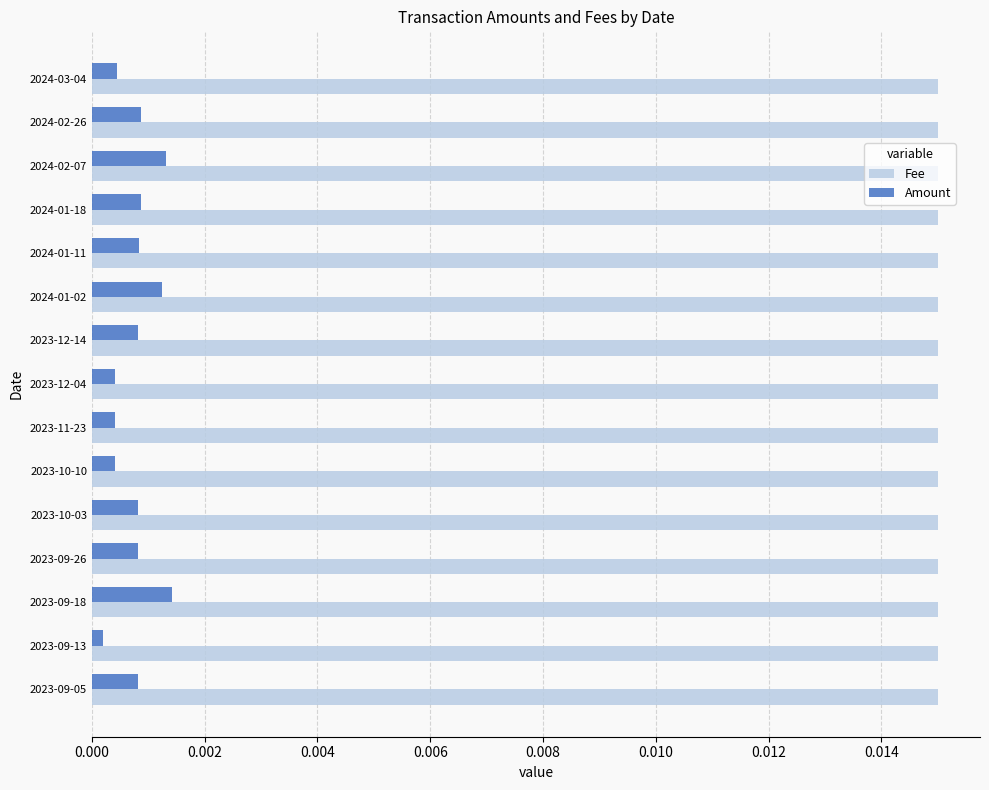

Which series has the largest total across all categories?

Fee